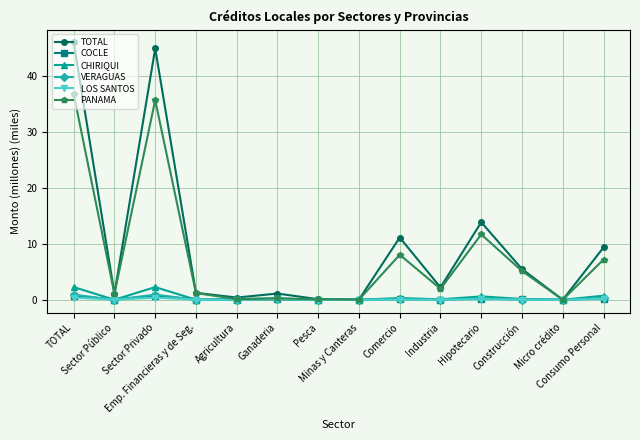

True or false: COCLE has more than 1 points higher than both neighbors.

True